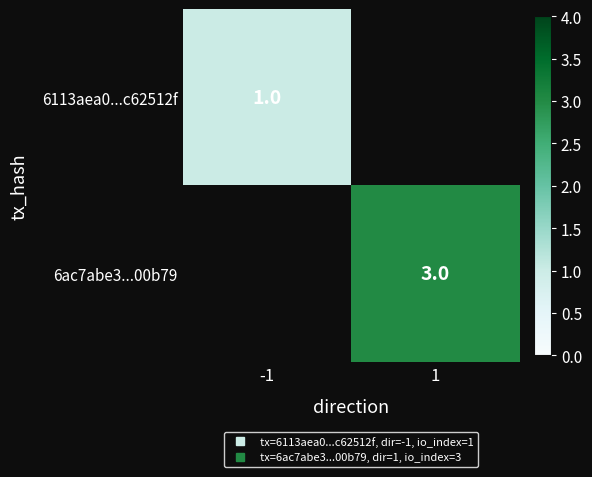

List the labels in order of 6ac7abe3...00b79 value, smallest first.

-1, 1